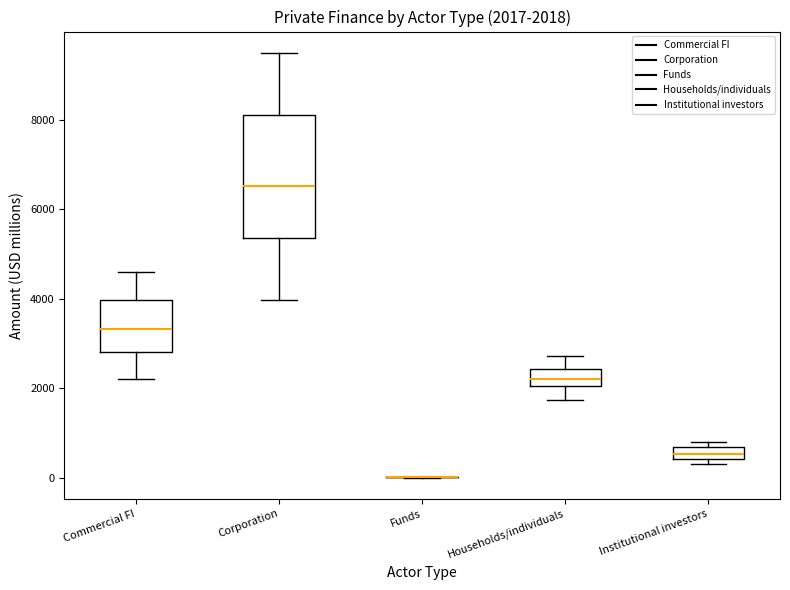

Comparing the boxes themselves (not the whiskers), which one is the tallest?

Corporation